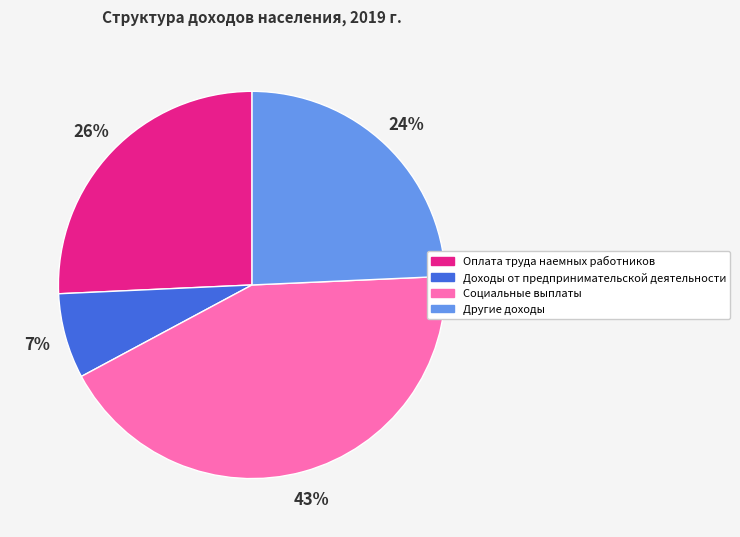

To the nearest percent, what is the average slice percentage?

25%